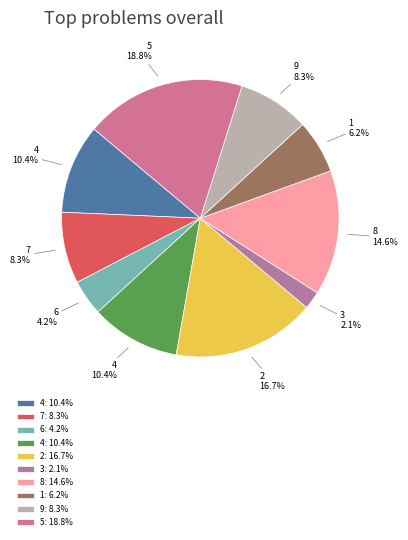

How many slices are in this pie chart?

10